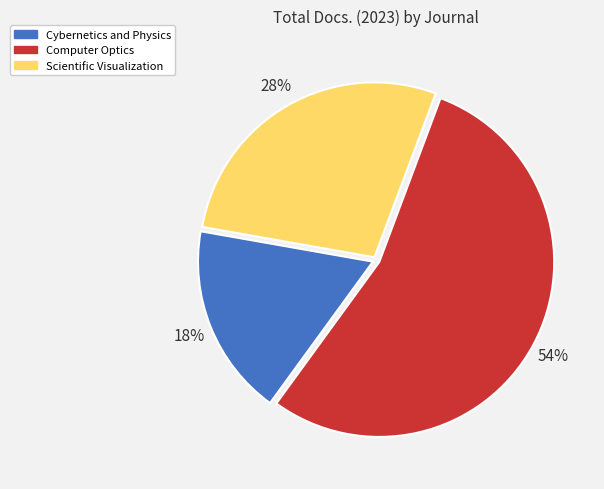

Is there a majority slice in this chart?

Yes